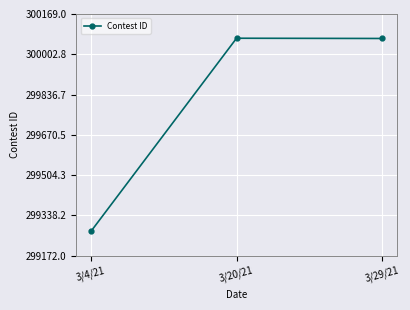

What is the label of the 2nd point from the right?

3/20/21